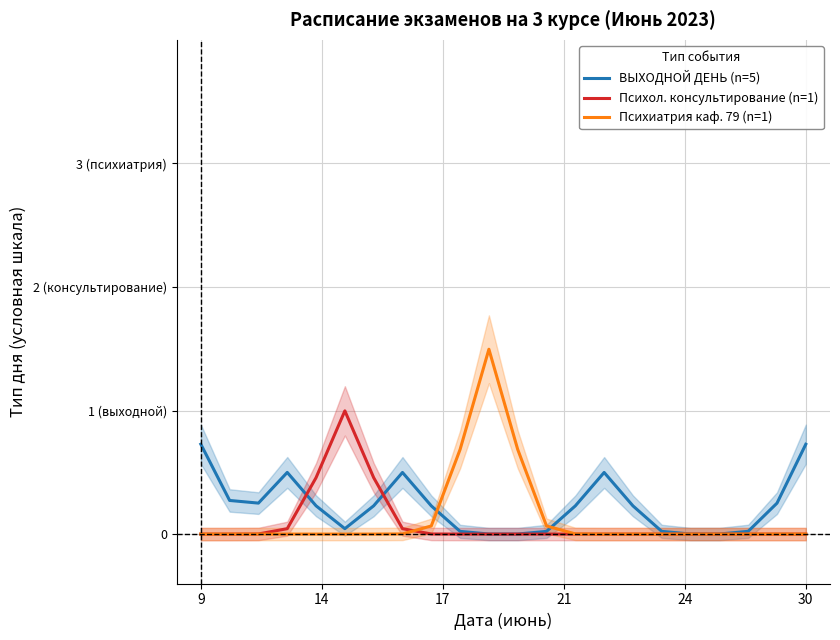

Which series has the widest spread of values?

Психиатрия каф. 79 (n=1)